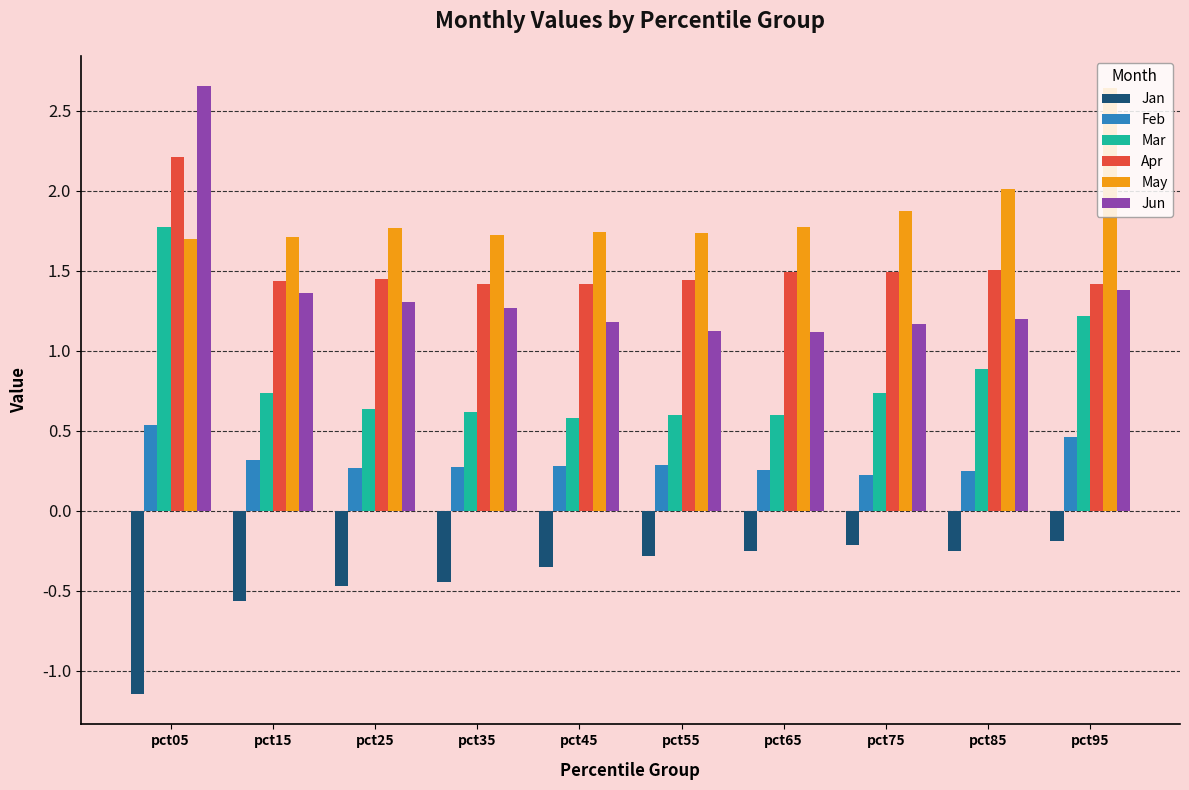

At how many categories does at least one series exceed 0?

10